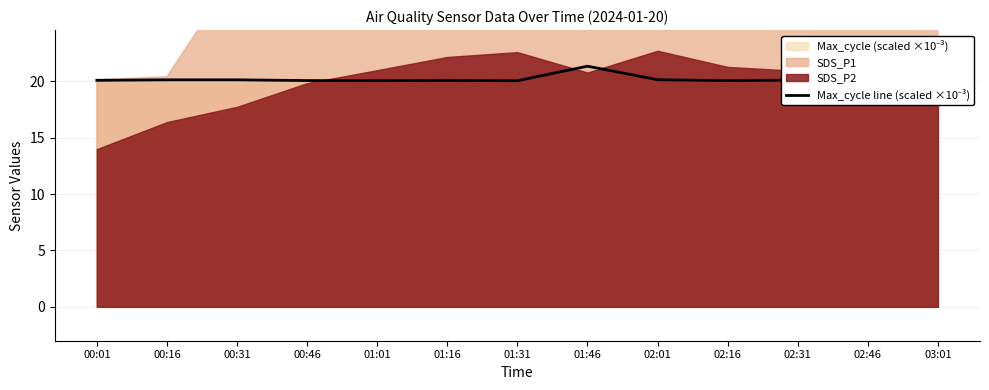

Which label corresponds to the largest value in the chart?

01:46